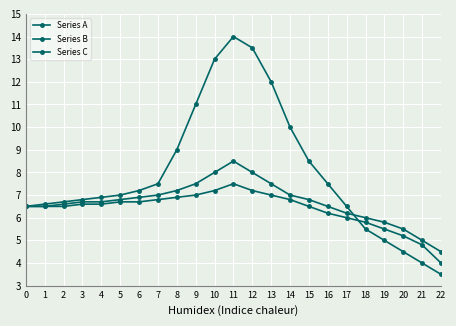

How many lines are shown in the chart?

3